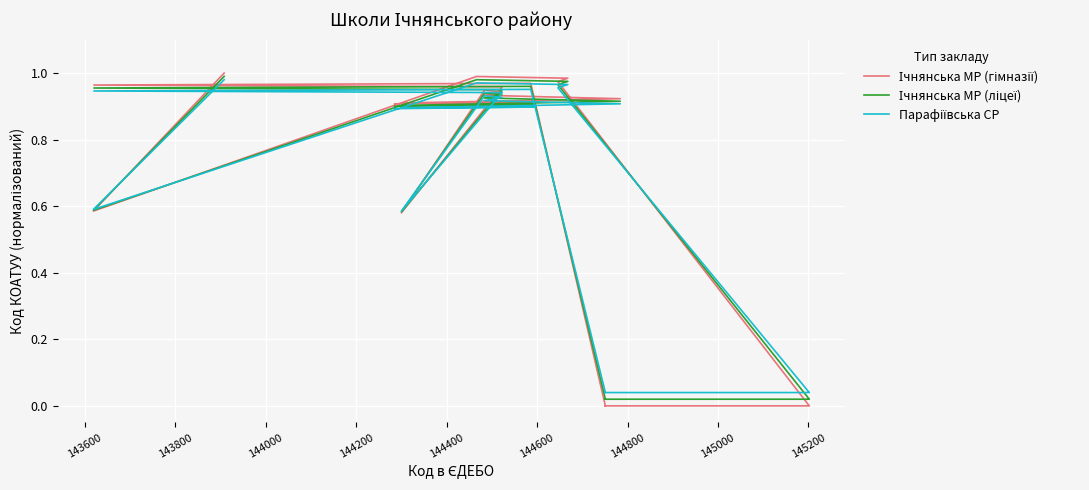

How many interior local peaks does the Ічнянська МР (ліцеї) series have?

4